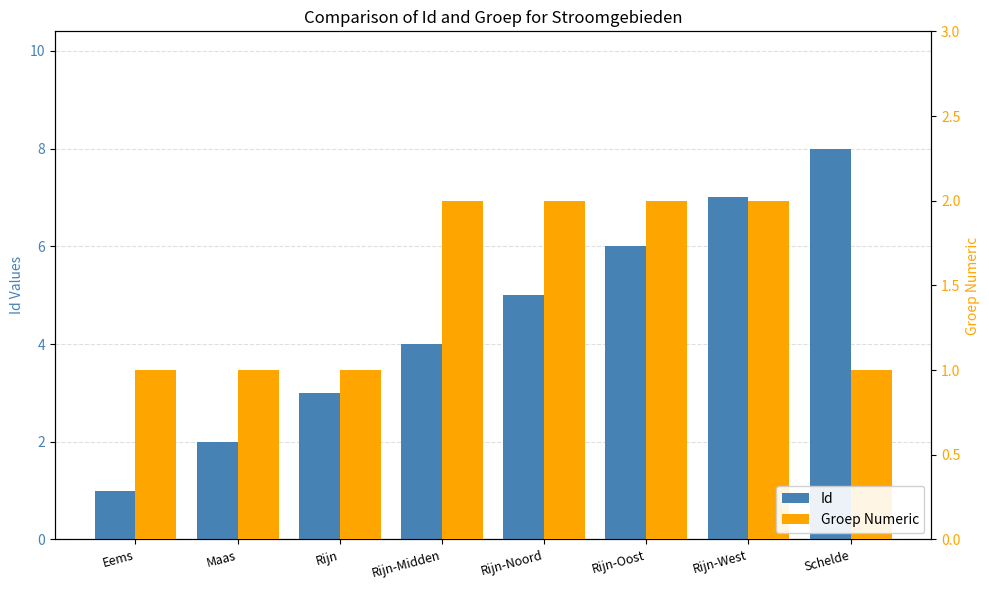

Reading left to right, extract all data points from this chart.

Id: 1	2	3	4	5	6	7	8
Groep Numeric: 1	1	1	2	2	2	2	1